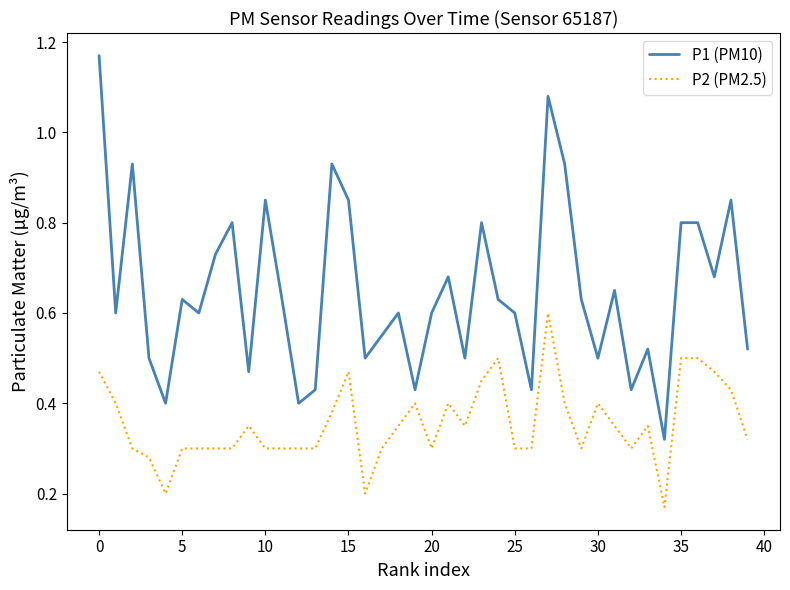

Which series has the largest total across all categories?

P1 (PM10)